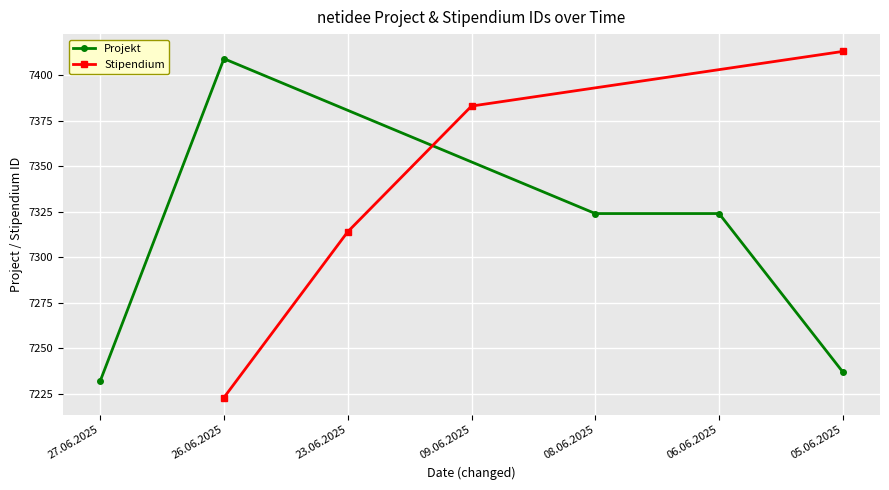

At which category does the data reach its first local peak?

26.06.2025